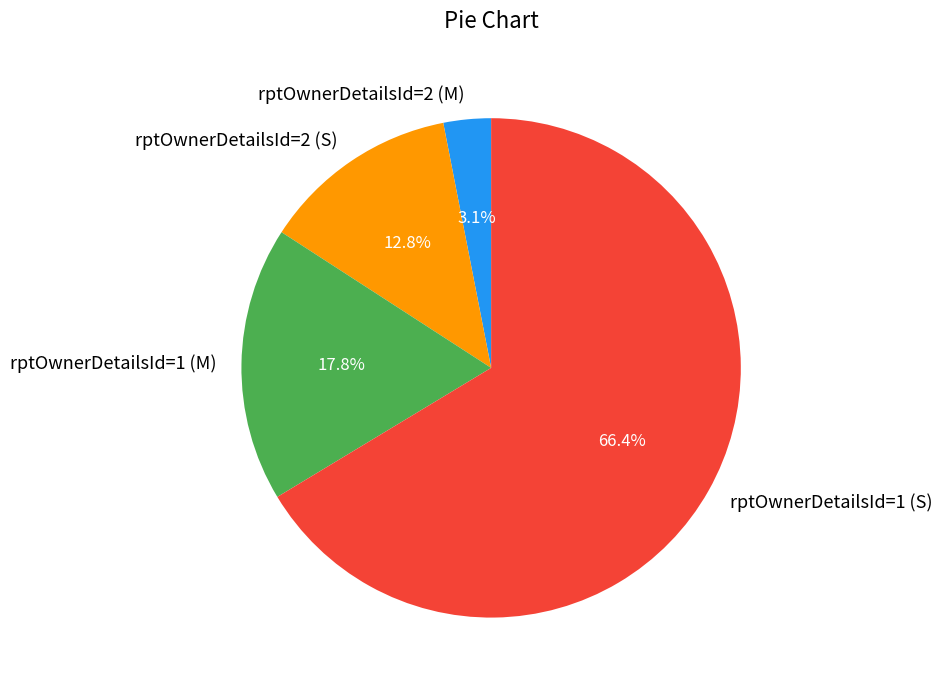

What percentage is the rptOwnerDetailsId=1 (M) slice, to the nearest percent?

18%